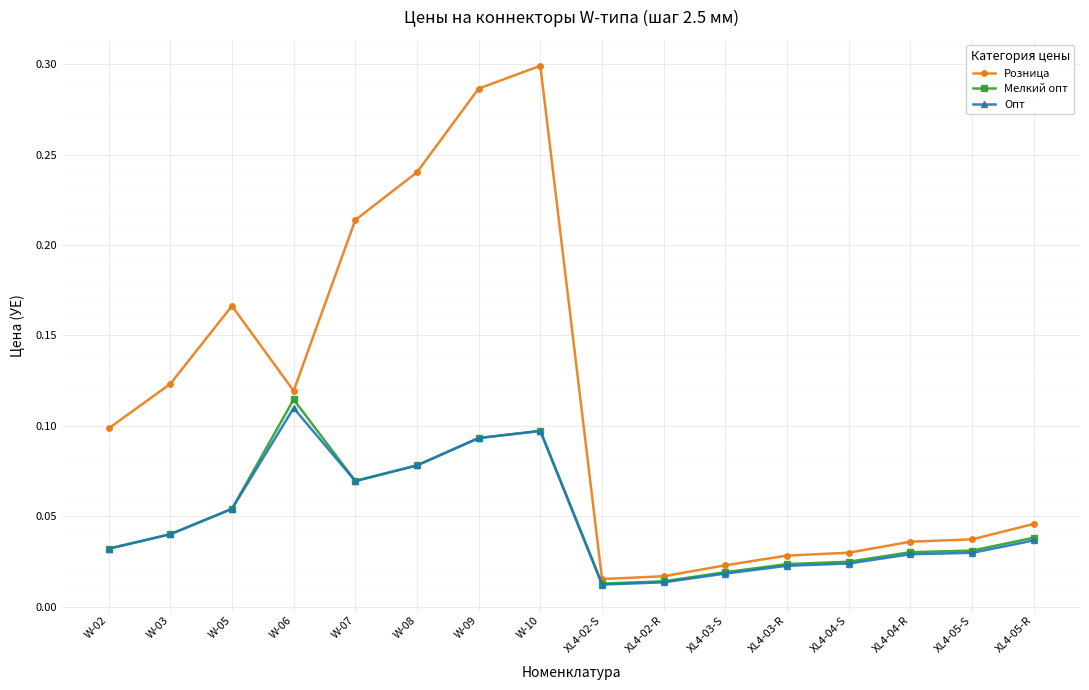

True or false: Опт has a value of 0.1 at W-10.

True